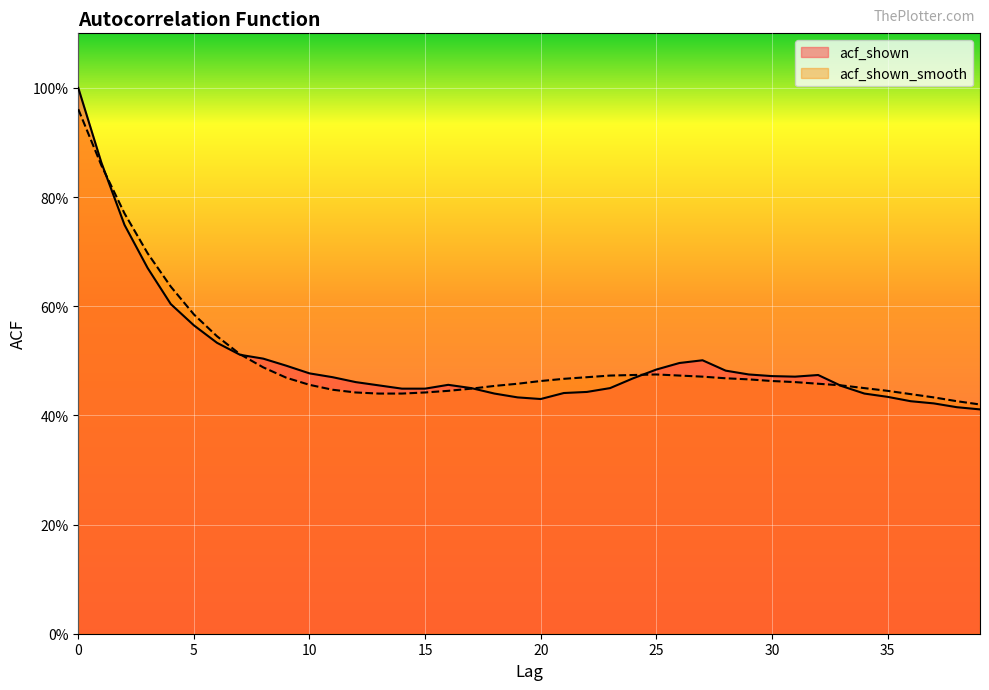

At how many categories does at least one series exceed 0?

40